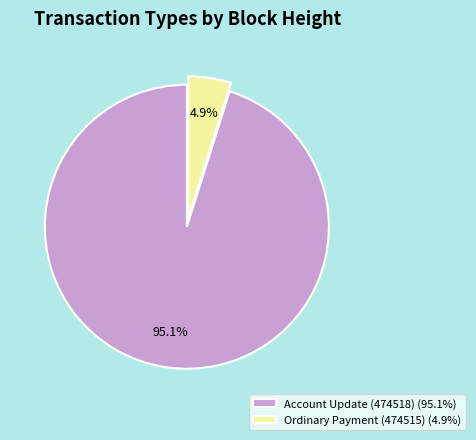

What is the smallest slice in the pie chart?

Ordinary Payment (474515)